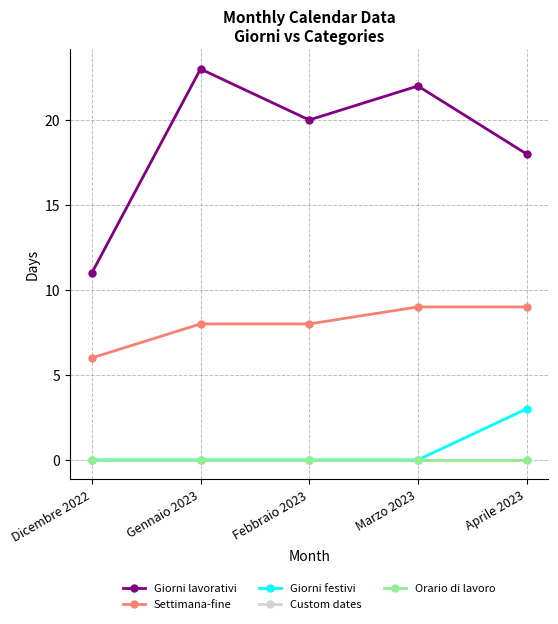

True or false: Custom dates has more than 0 points higher than both neighbors.

False